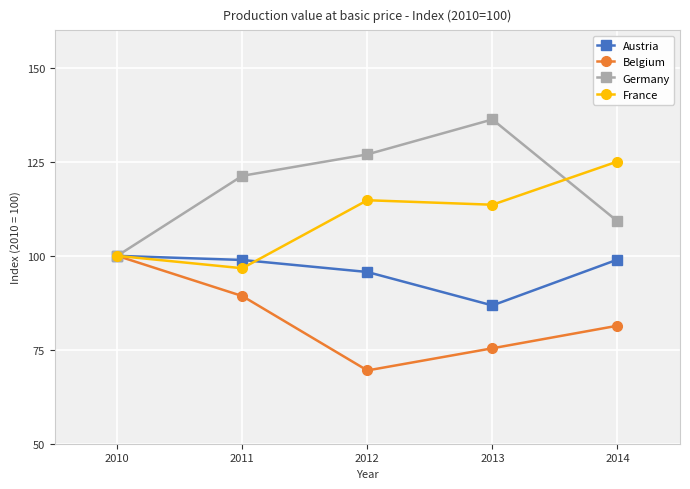

Which label corresponds to the largest value in the chart?

2013